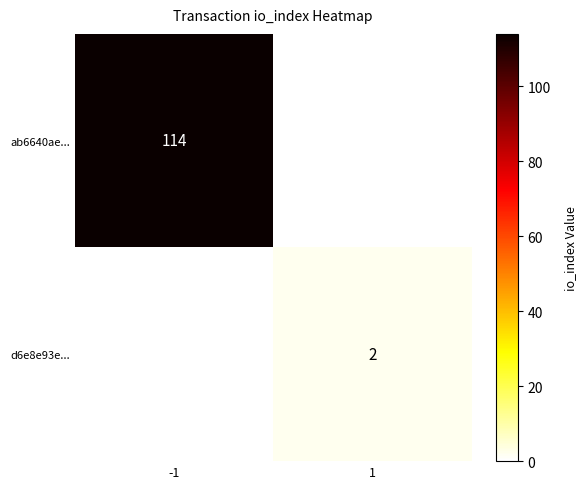

What is the lowest value of the ab6640ae... series?

114.0